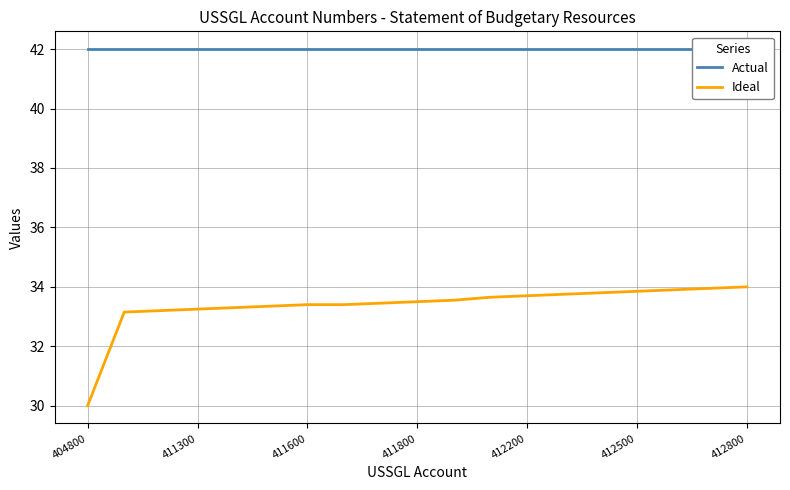

Is it true that Ideal equals 14.0 at 13?

False